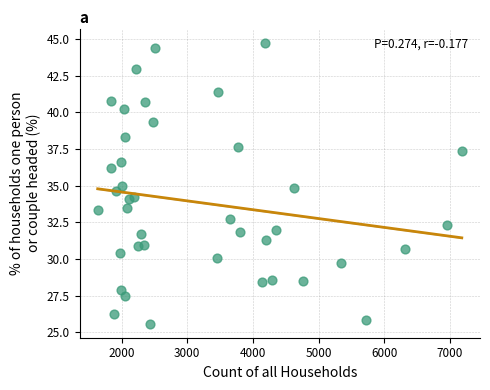

What is the range of Y values (max minus min)?

19.2